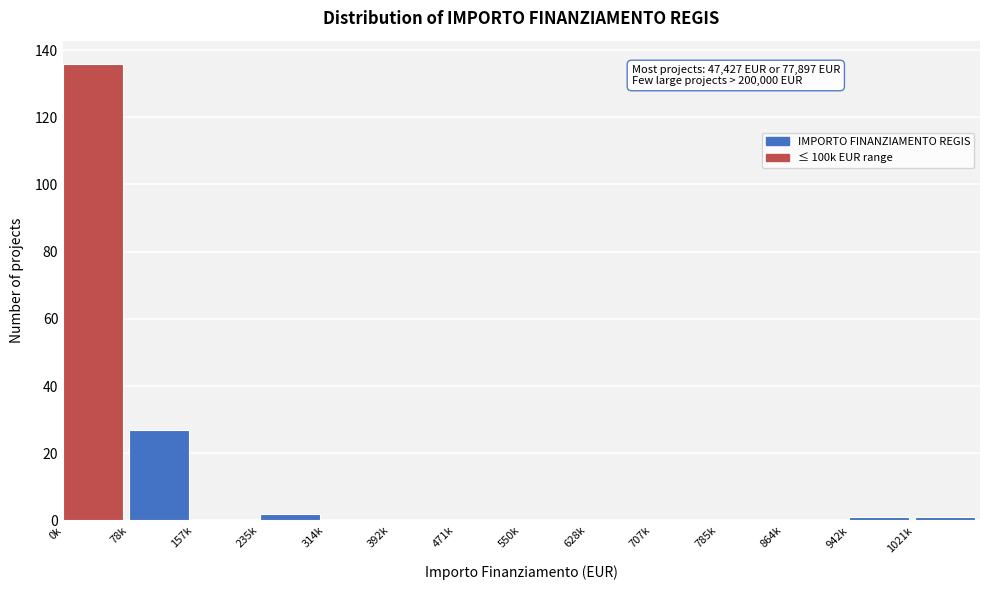

Reading left to right, extract all data points from this chart.

0k=136	78k=27	157k=0	235k=2	314k=0	392k=0	471k=0	550k=0	628k=0	707k=0	785k=0	864k=0	942k=1	1021k=1